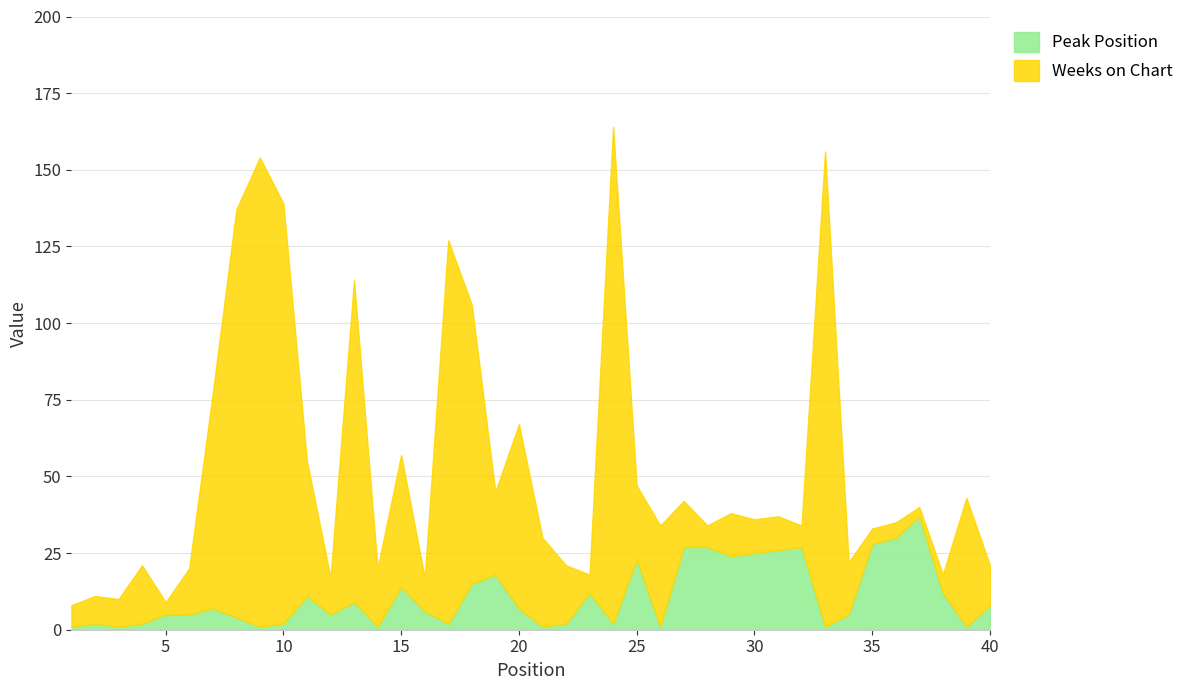

Does the chart display data point markers on the line(s)?

No